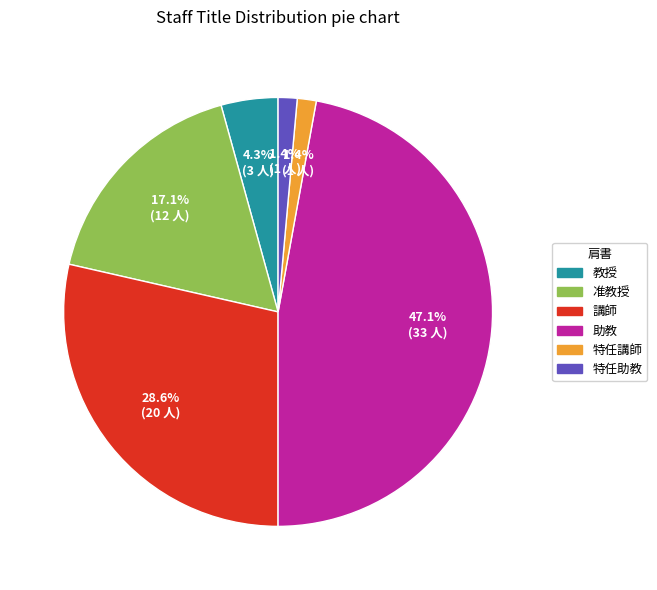

To the nearest percent, what is the combined percentage of 特任助教 and 助教?

49%